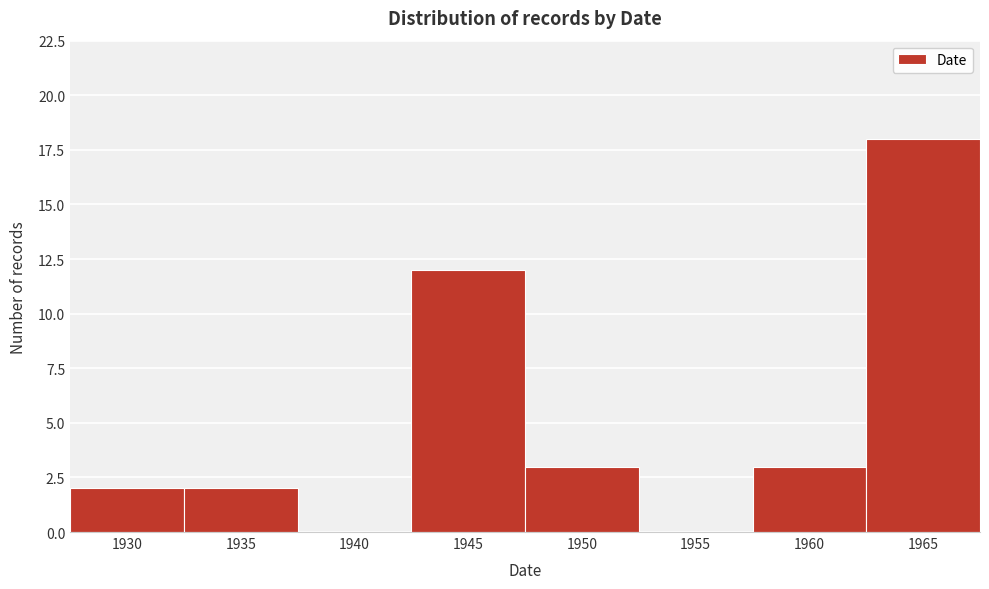

Reading left to right, extract all data points from this chart.

1930=2	1935=2	1940=0	1945=12	1950=3	1955=0	1960=3	1965=18